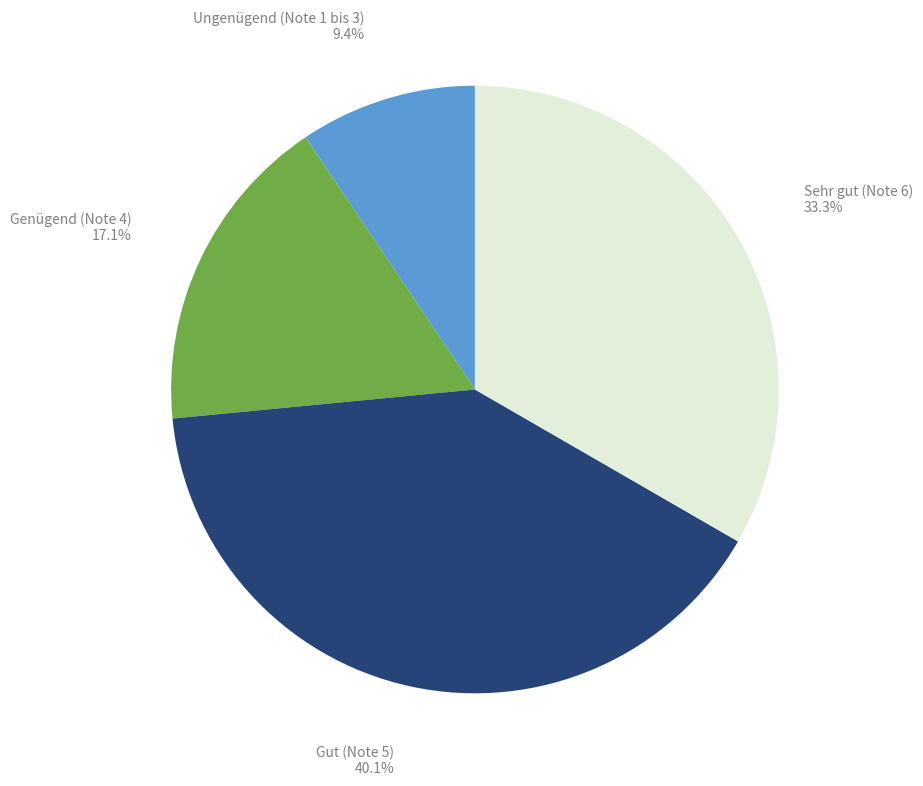

Is there any slice that represents more than half of the pie?

No